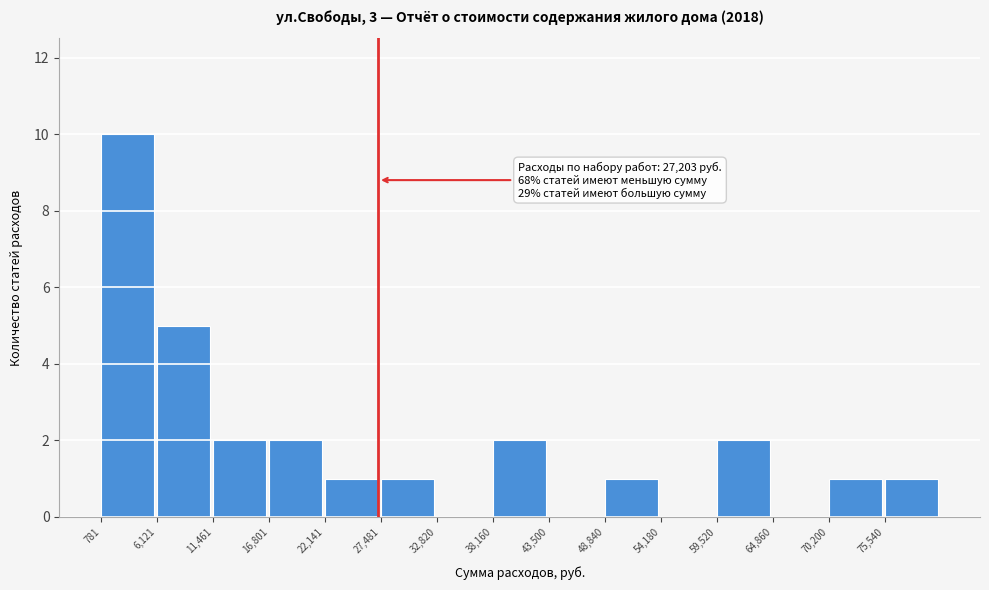

Which range on the x-axis has the tallest bar?

1000 to 6000